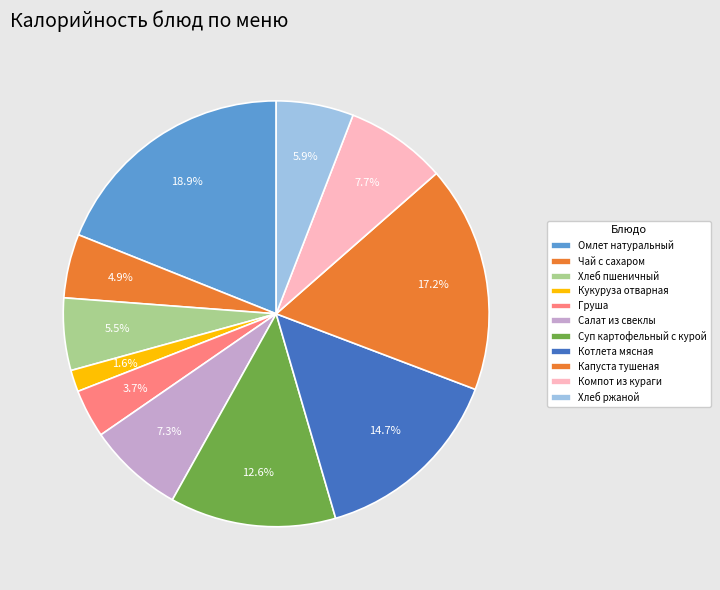

What is the change in value from Салат из свеклы to Котлета мясная?

+95.0